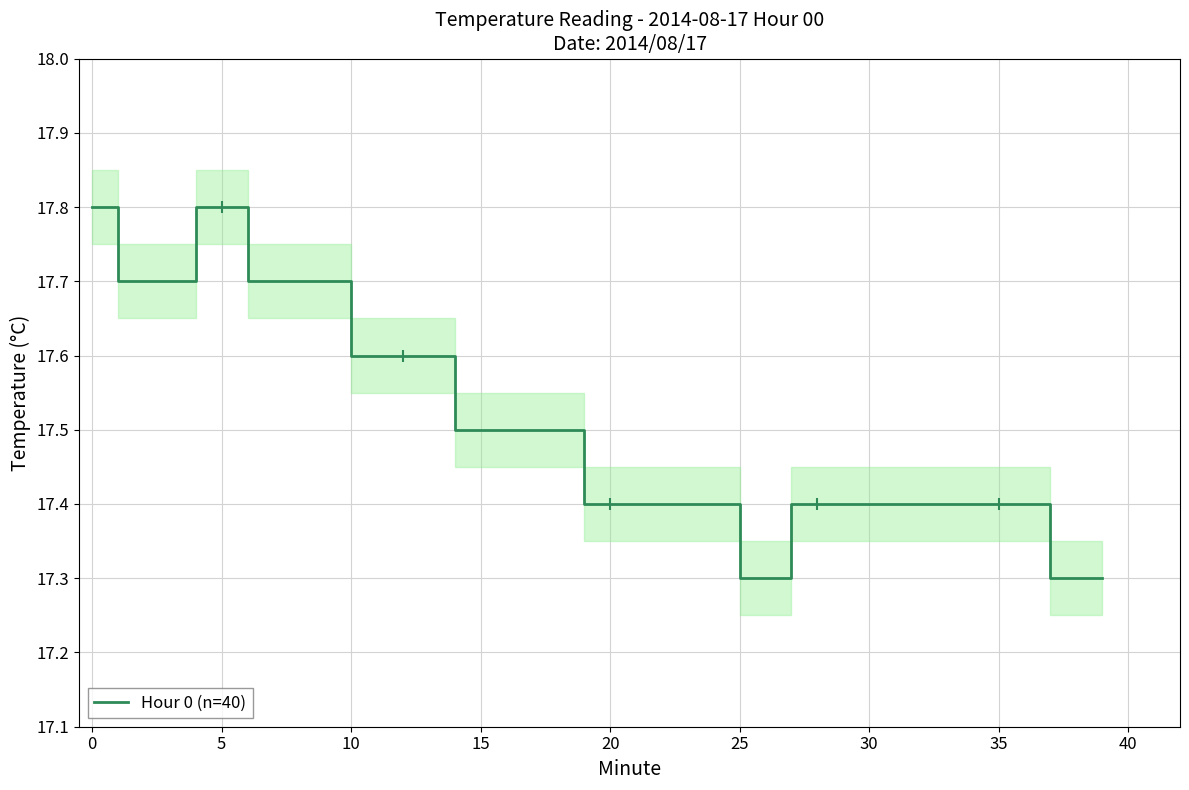

What is the smallest value displayed?

17.3